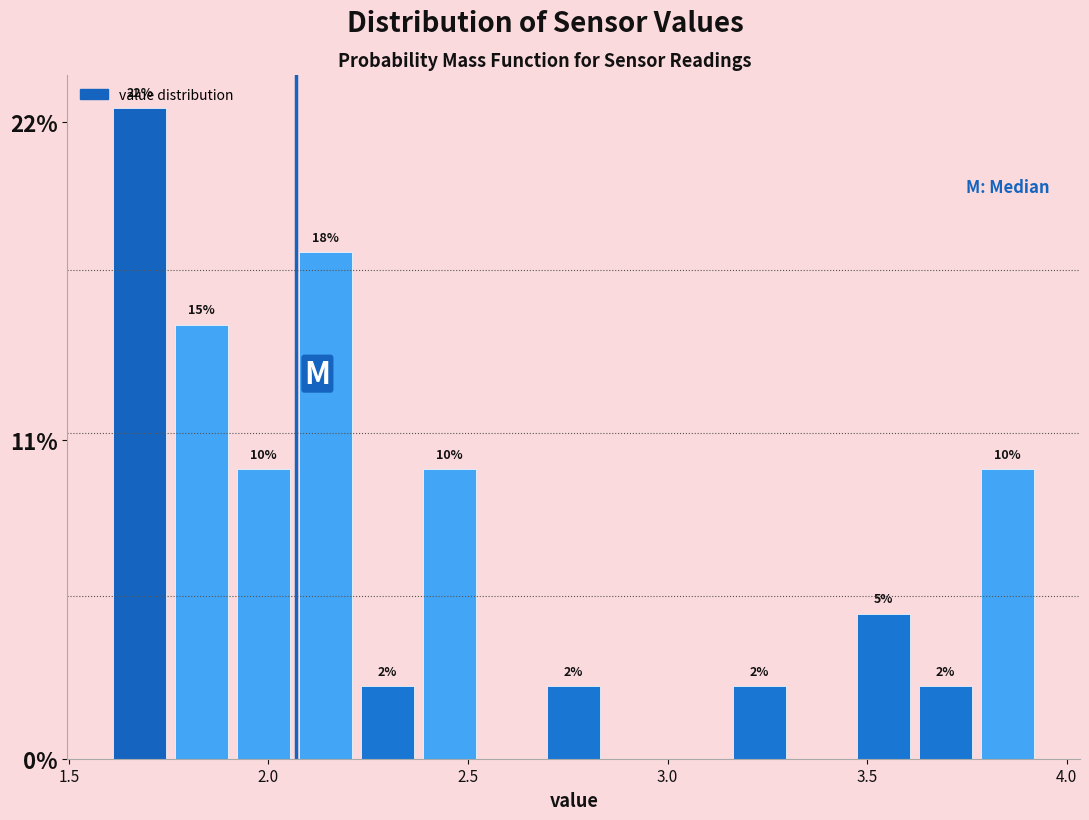

Read against the x-axis, roughly where is the centre of the tallest bar?

1.70